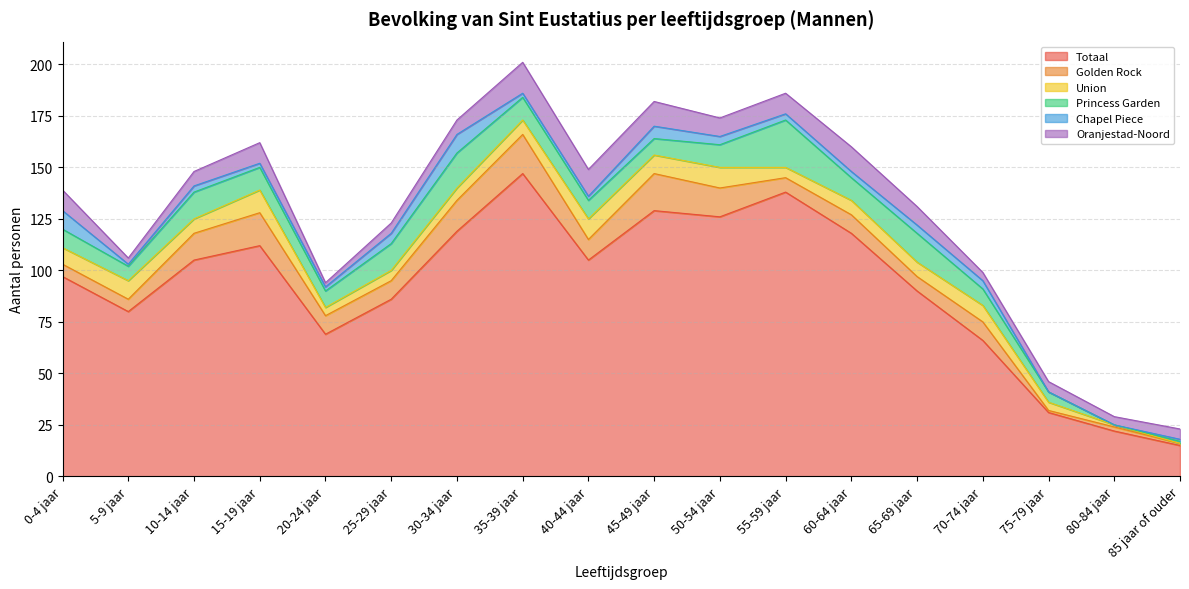

Does the chart have visible grid lines?

Yes